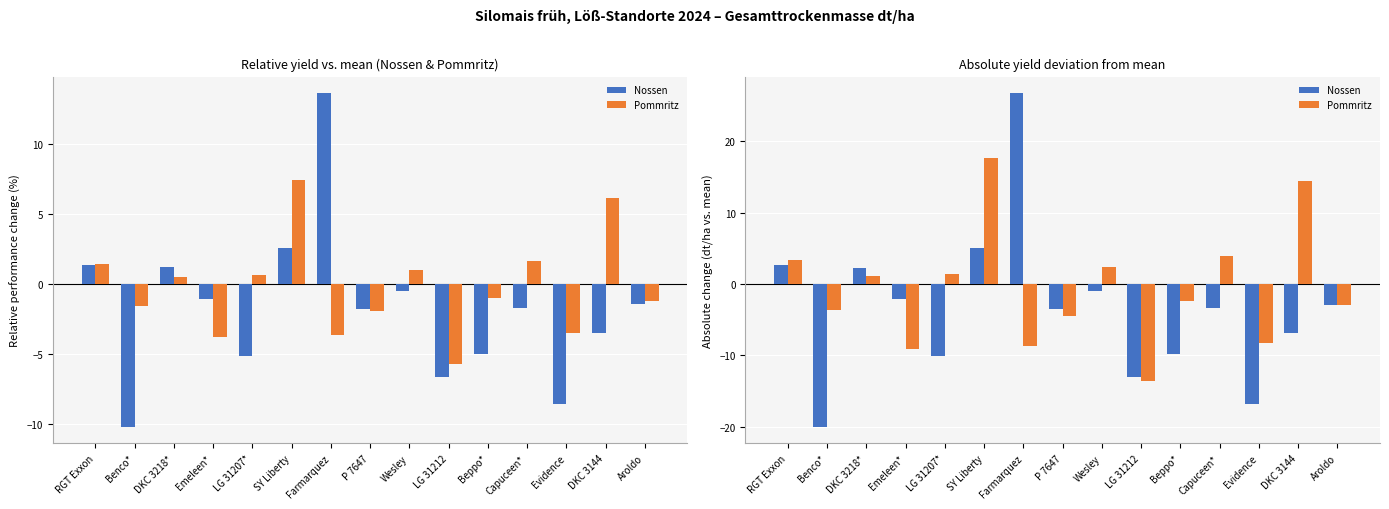

At which label does Pommritz reach its peak?

SY Liberty